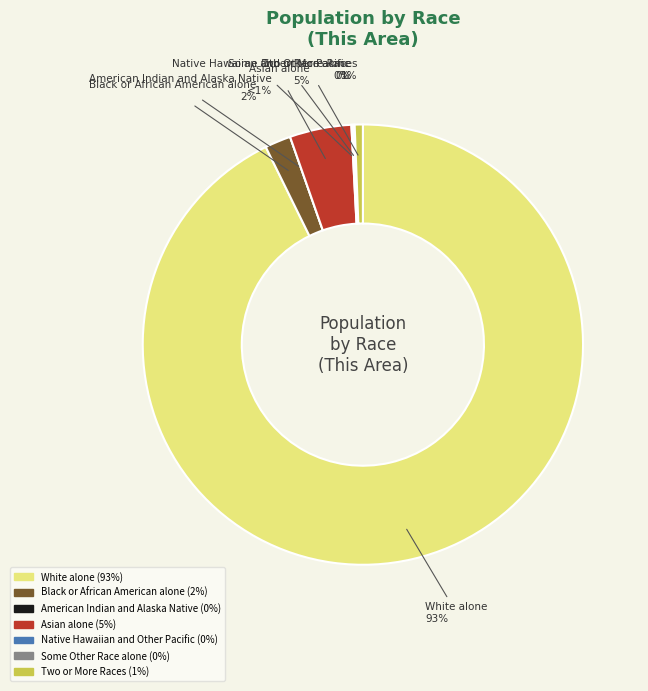

To the nearest percent, what percentage of the pie is Asian alone?

5%